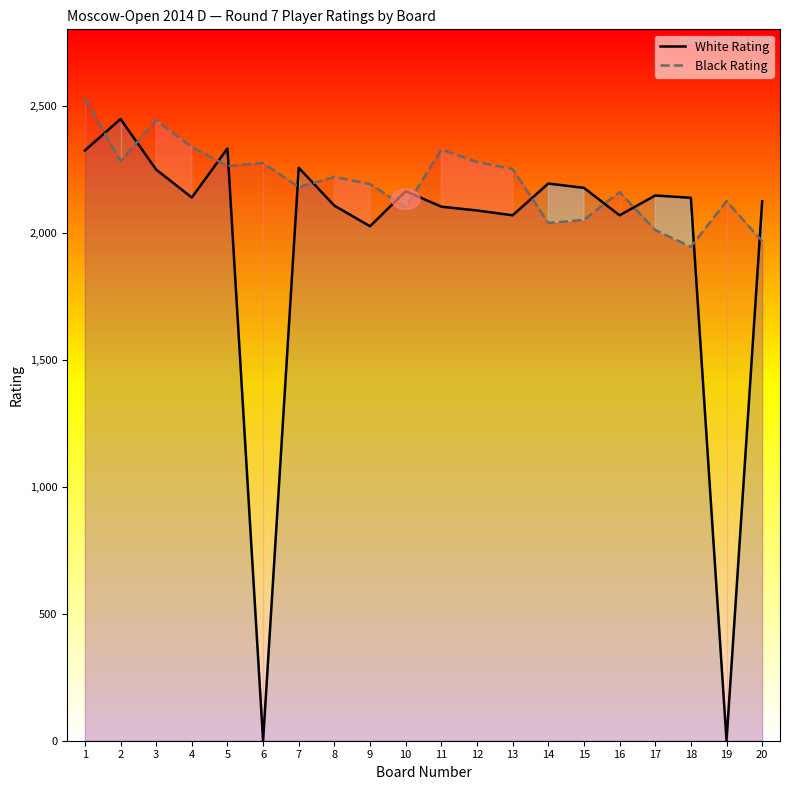

Where does the White Rating series first go above 2138?

1